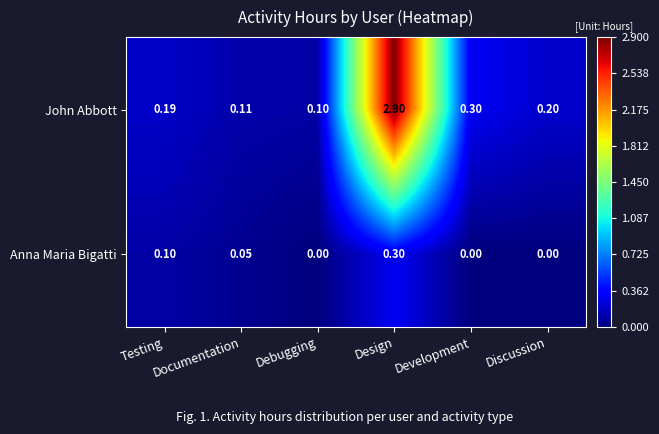

At which label is John Abbott closest to 1?

Development